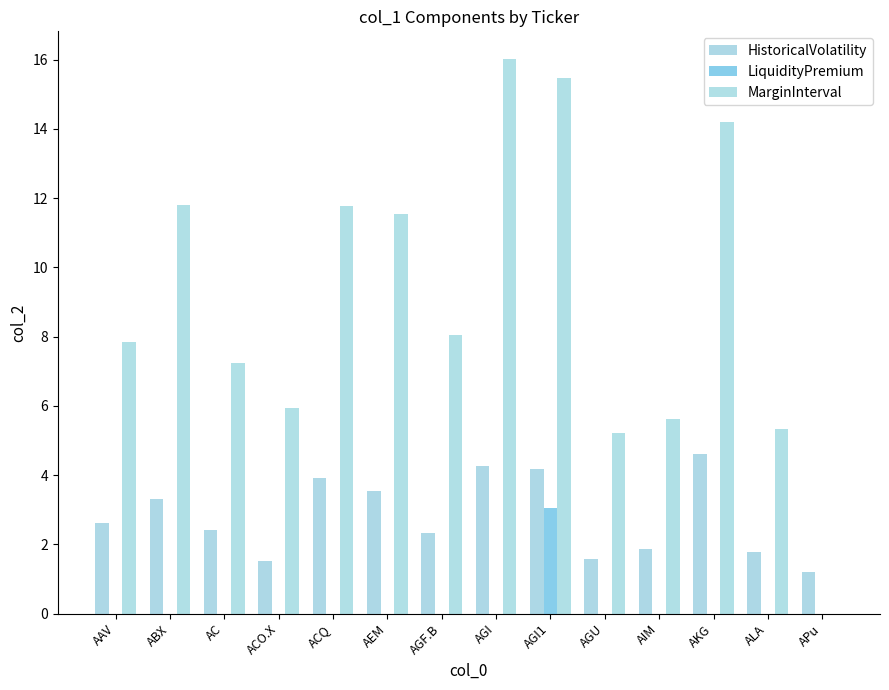

Which series has the widest spread of values?

MarginInterval